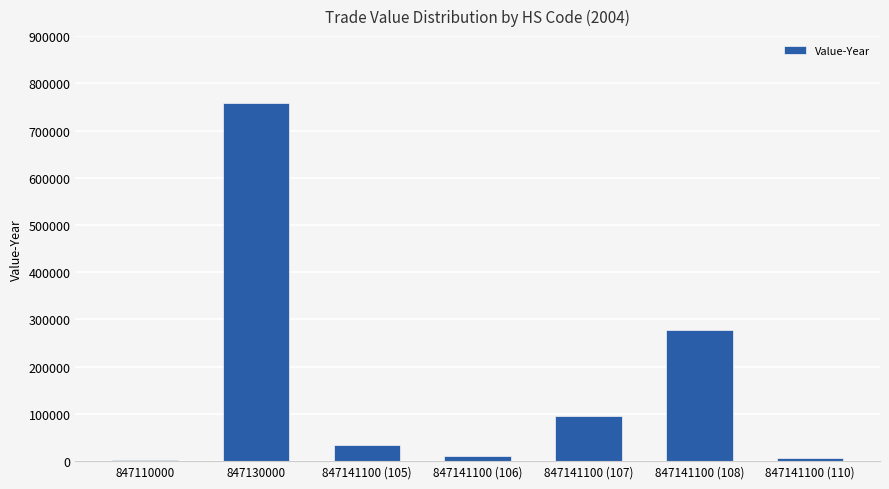

How many data points does each series have?

7